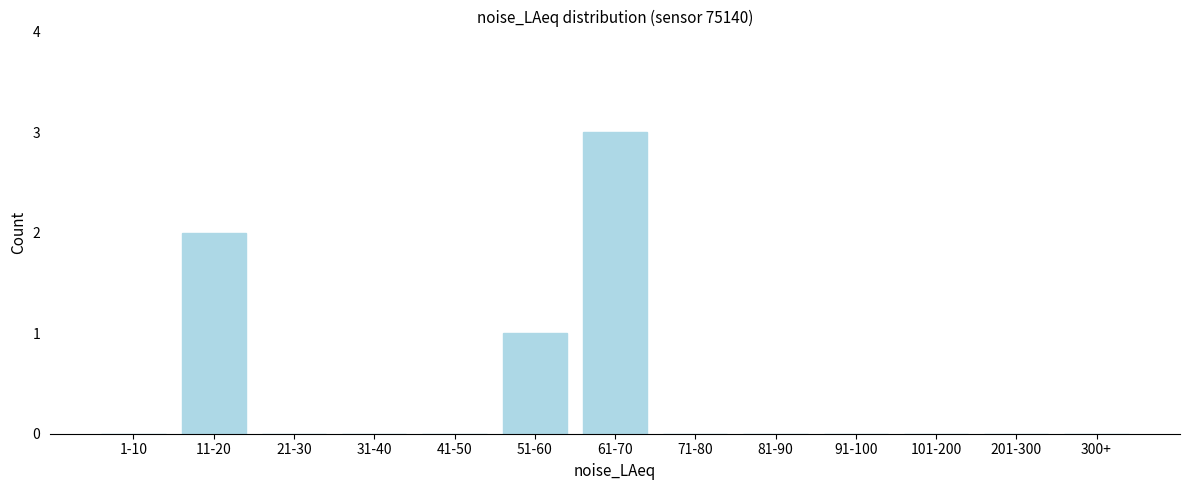

Reading right to left, what are all the values shown in this chart?

300+=0	201-300=0	101-200=0	91-100=0	81-90=0	71-80=0	61-70=3	51-60=1	41-50=0	31-40=0	21-30=0	11-20=2	1-10=0